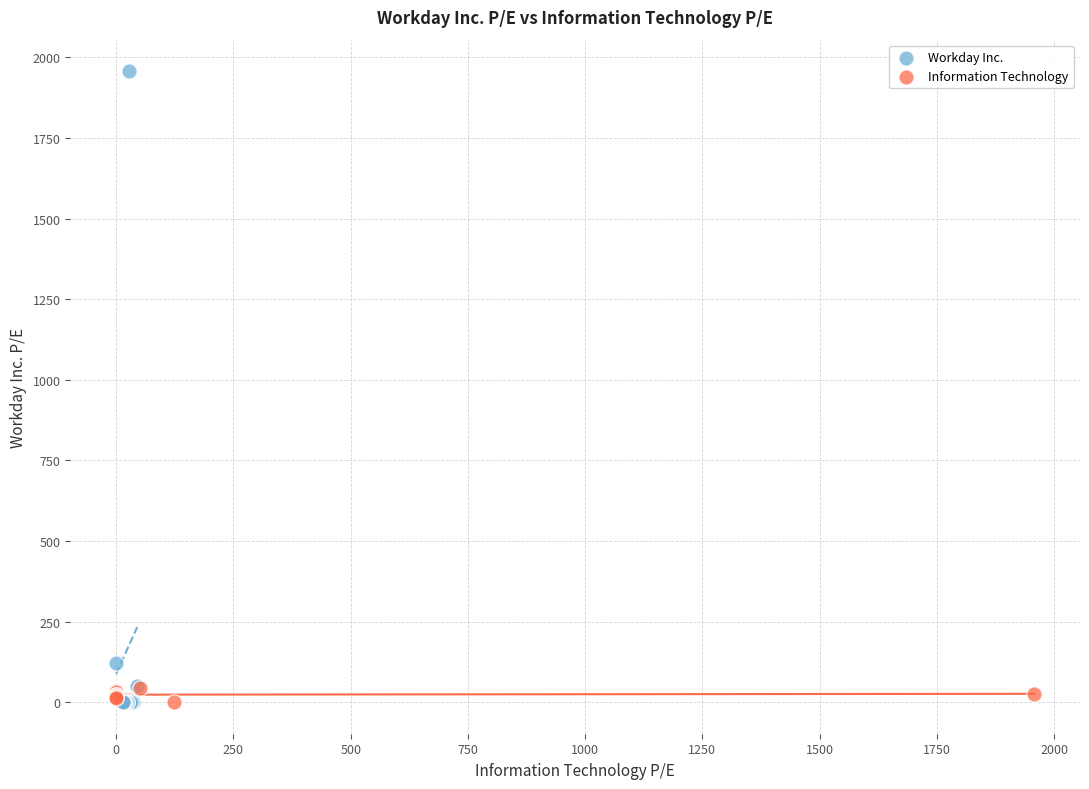

Which series reaches the maximum Y coordinate?

Workday Inc.